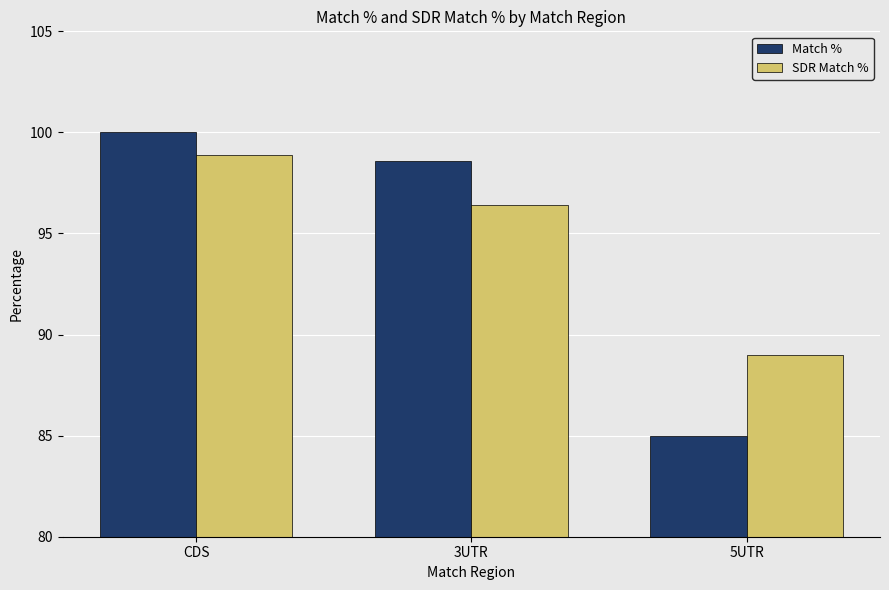

Is the value of Match % at 3UTR greater than the value of SDR Match % at 3UTR?

Yes